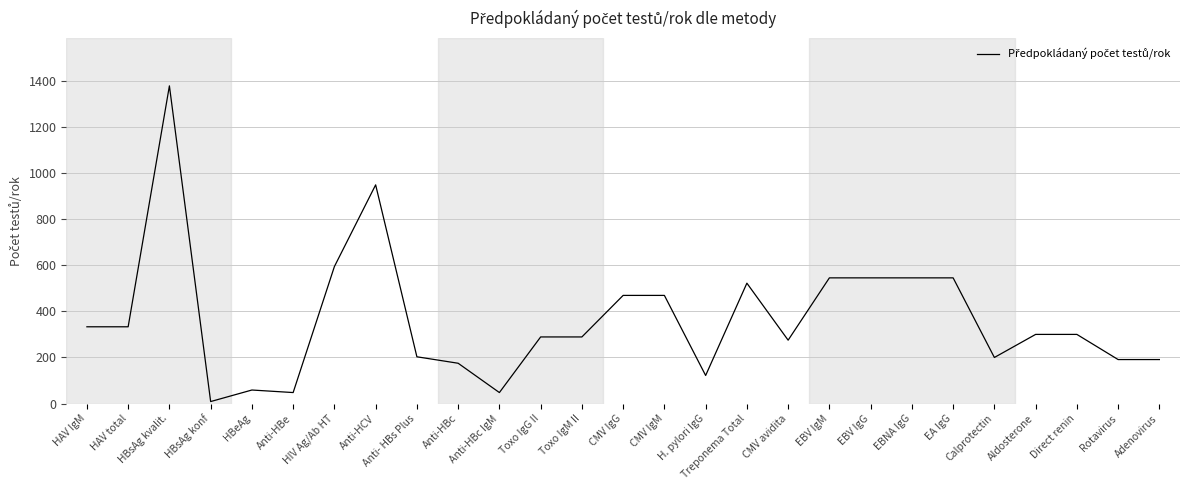

What is the difference between the second highest and minimum values?

939